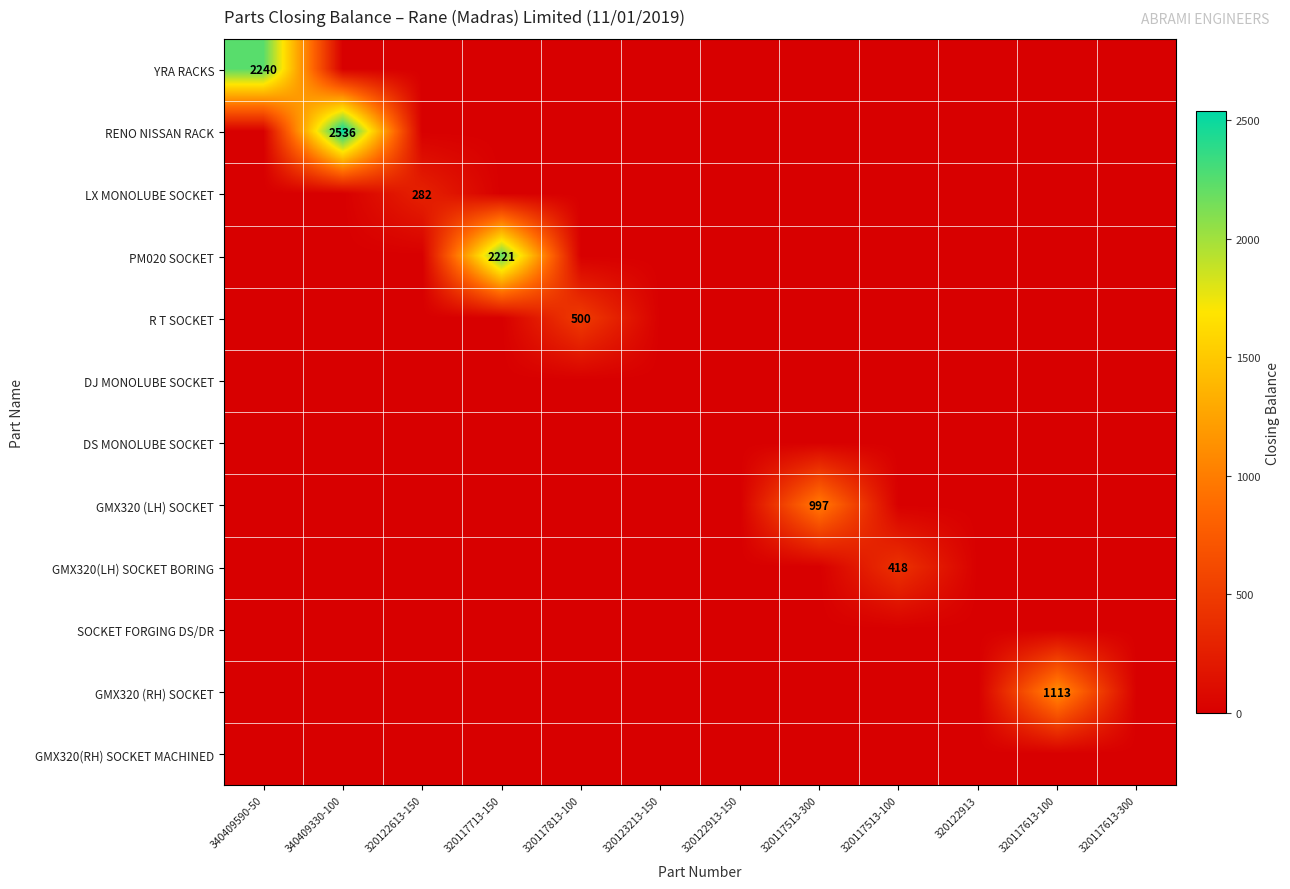

Count the number of data series in this chart.

12